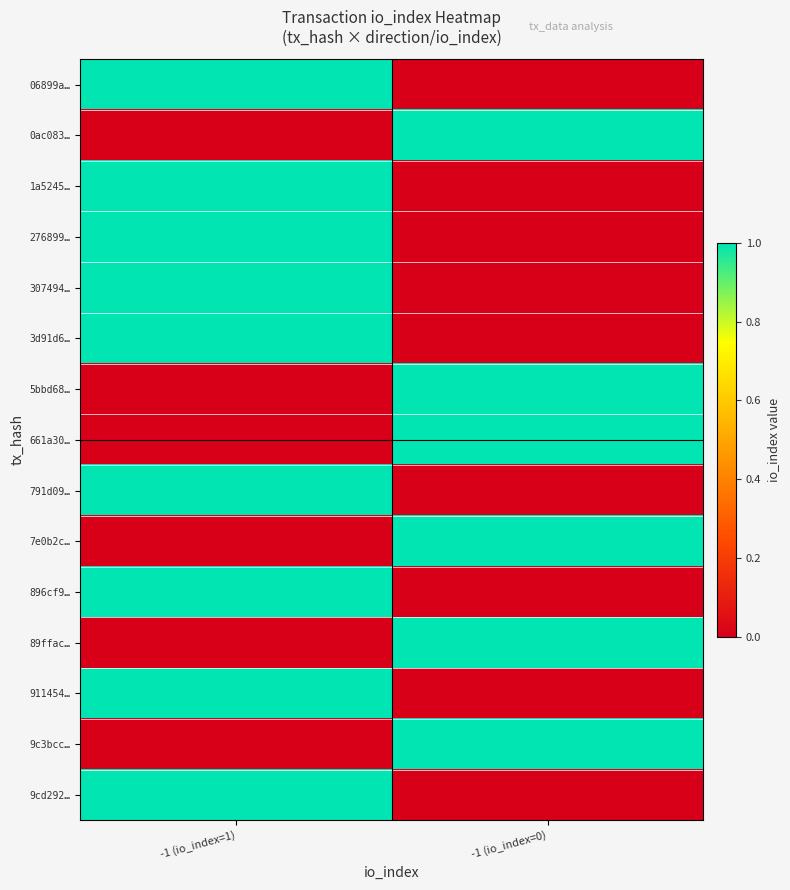

Reading left to right, transcribe all the data shown in this chart.

06899a…: -1 (io_index=1)=1	-1 (io_index=0)=0
0ac083…: -1 (io_index=1)=0	-1 (io_index=0)=1
1a5245…: -1 (io_index=1)=1	-1 (io_index=0)=0
276899…: -1 (io_index=1)=1	-1 (io_index=0)=0
307494…: -1 (io_index=1)=1	-1 (io_index=0)=0
3d91d6…: -1 (io_index=1)=1	-1 (io_index=0)=0
5bbd68…: -1 (io_index=1)=0	-1 (io_index=0)=1
661a30…: -1 (io_index=1)=0	-1 (io_index=0)=1
791d09…: -1 (io_index=1)=1	-1 (io_index=0)=0
7e0b2c…: -1 (io_index=1)=0	-1 (io_index=0)=1
896cf9…: -1 (io_index=1)=1	-1 (io_index=0)=0
89ffac…: -1 (io_index=1)=0	-1 (io_index=0)=1
911454…: -1 (io_index=1)=1	-1 (io_index=0)=0
9c3bcc…: -1 (io_index=1)=0	-1 (io_index=0)=1
9cd292…: -1 (io_index=1)=1	-1 (io_index=0)=0